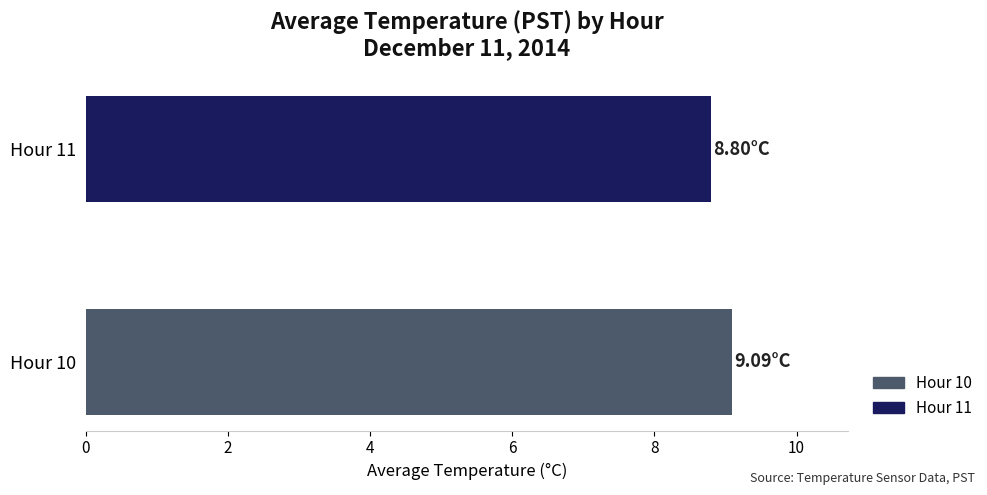

How many values exceed 9?

1